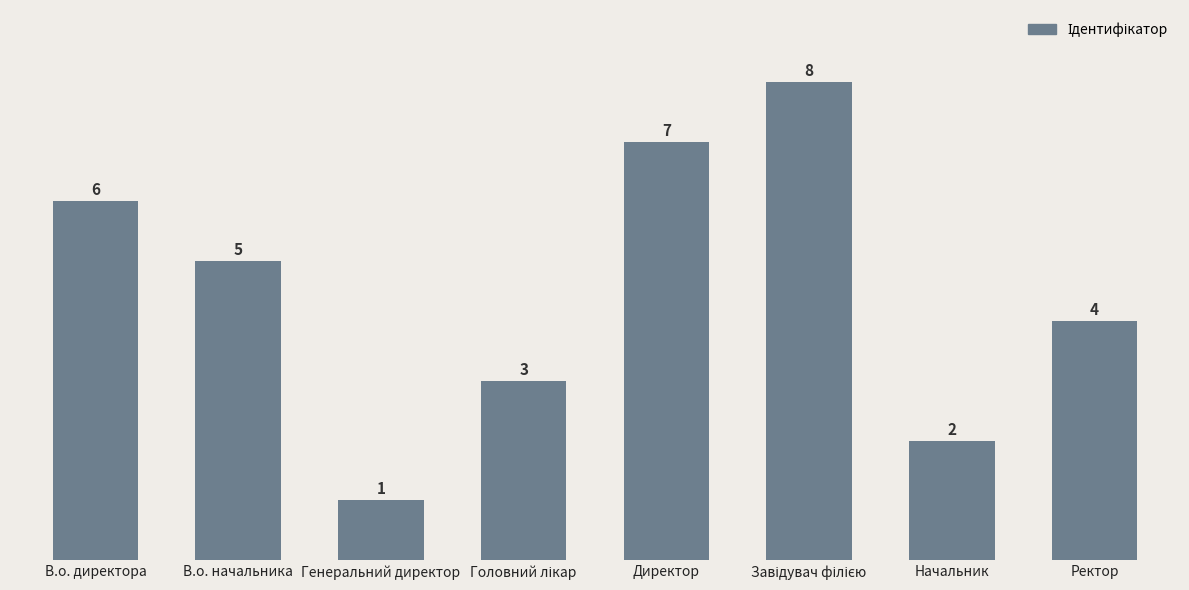

What is the label of the 8th bar from the left?

Ректор